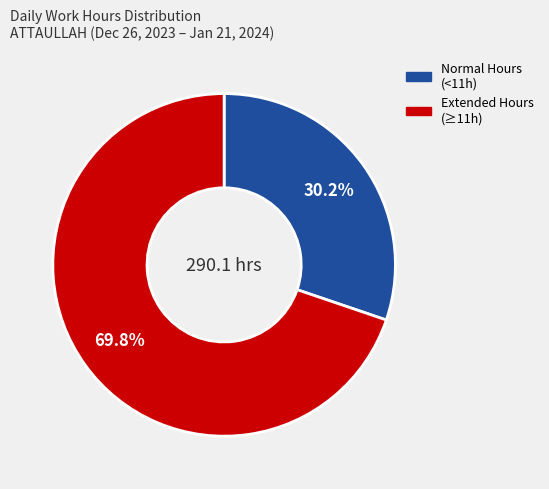

Does any single category account for the majority?

Yes